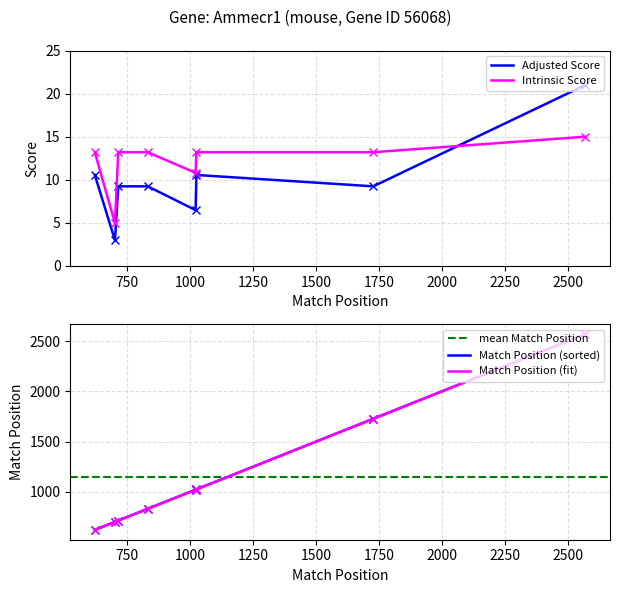

At how many categories does at least one series exceed 330?

8